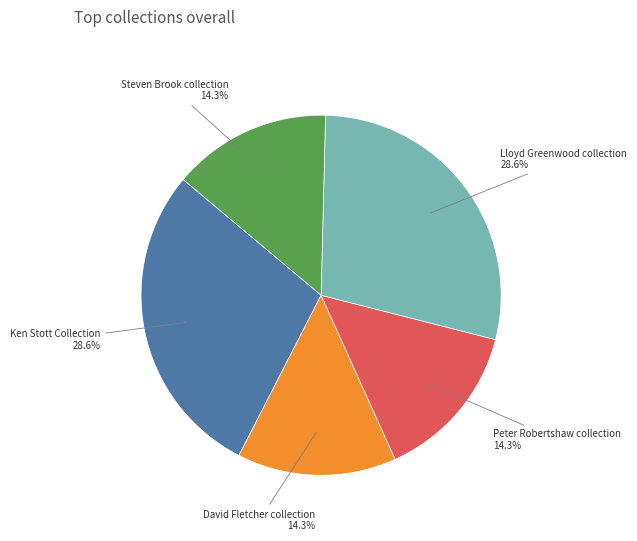

Approximately how many times larger is the value at Lloyd Greenwood collection compared to Ken Stott Collection?

1.0